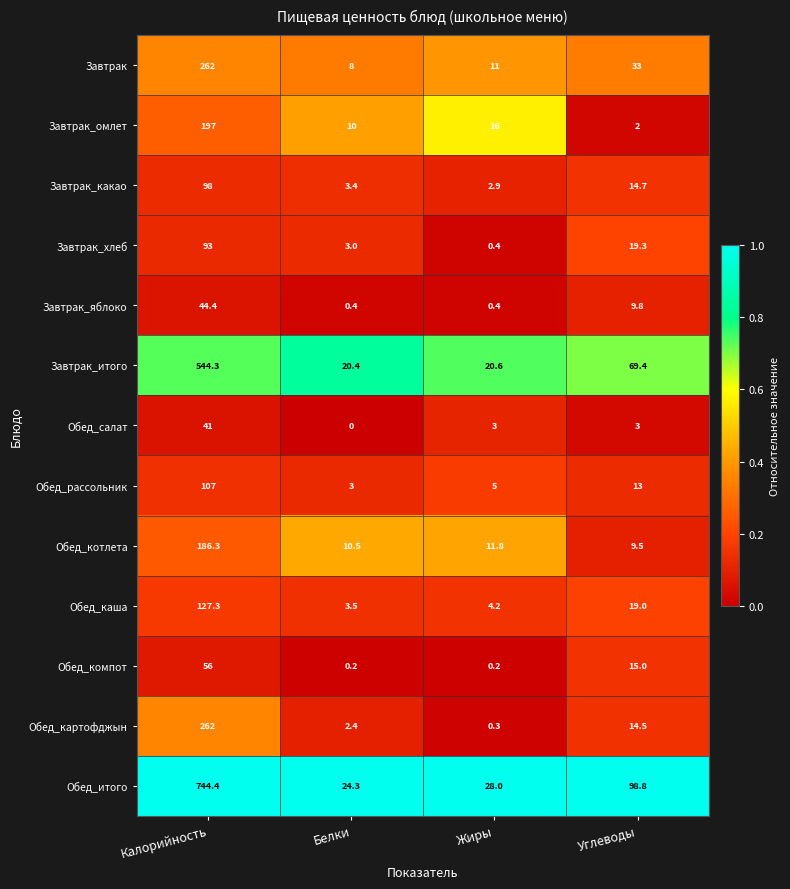

At which category is the sum across all series the highest?

Калорийность